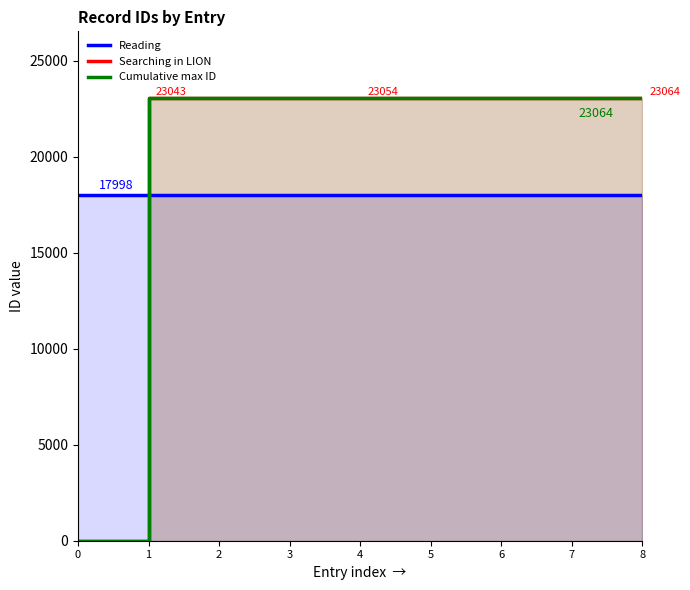

How many series are shown in this chart?

3